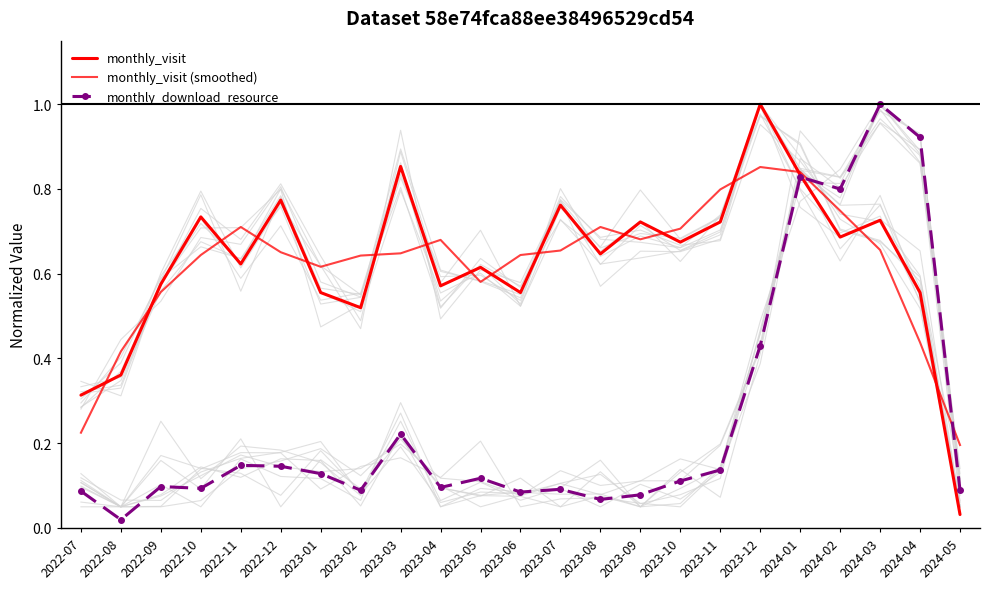

At which label does monthly_visit (smoothed) reach its peak?

2023-12